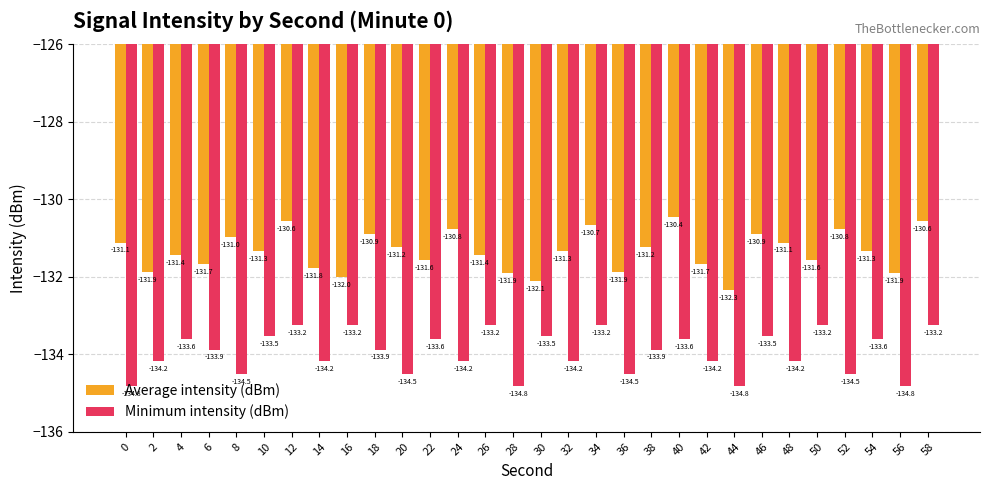

Reading right to left, transcribe all the data shown in this chart.

Average intensity (dBm): -130.6	-131.9	-131.3	-130.8	-131.6	-131.1	-130.9	-132.3	-131.7	-130.4	-131.2	-131.9	-130.7	-131.3	-132.1	-131.9	-131.4	-130.8	-131.6	-131.2	-130.9	-132.0	-131.8	-130.6	-131.3	-131.0	-131.7	-131.4	-131.9	-131.1
Minimum intensity (dBm): -133.2	-134.8	-133.6	-134.5	-133.2	-134.2	-133.5	-134.8	-134.2	-133.6	-133.9	-134.5	-133.2	-134.2	-133.5	-134.8	-133.2	-134.2	-133.6	-134.5	-133.9	-133.2	-134.2	-133.2	-133.5	-134.5	-133.9	-133.6	-134.2	-134.8